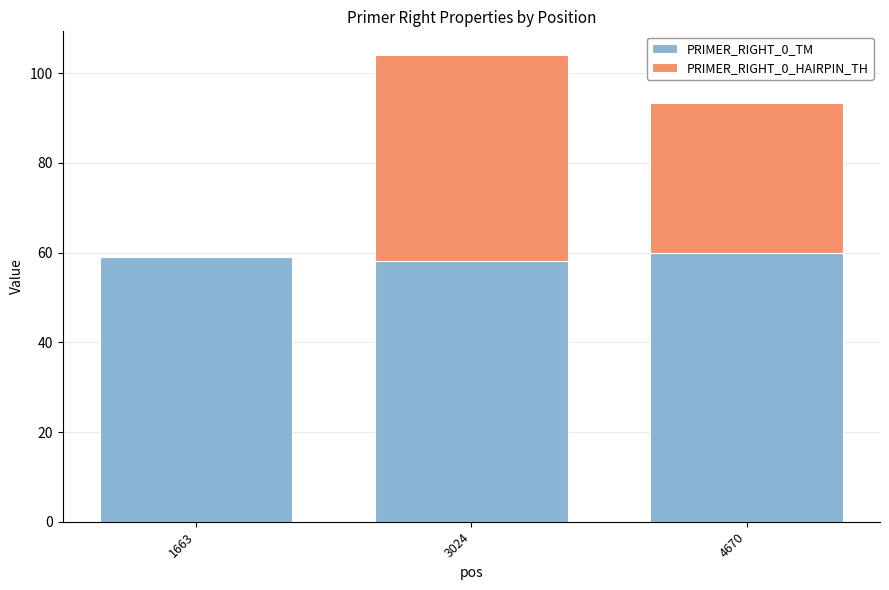

Is it true that PRIMER_RIGHT_0_TM equals 59.0 at 1663?

True